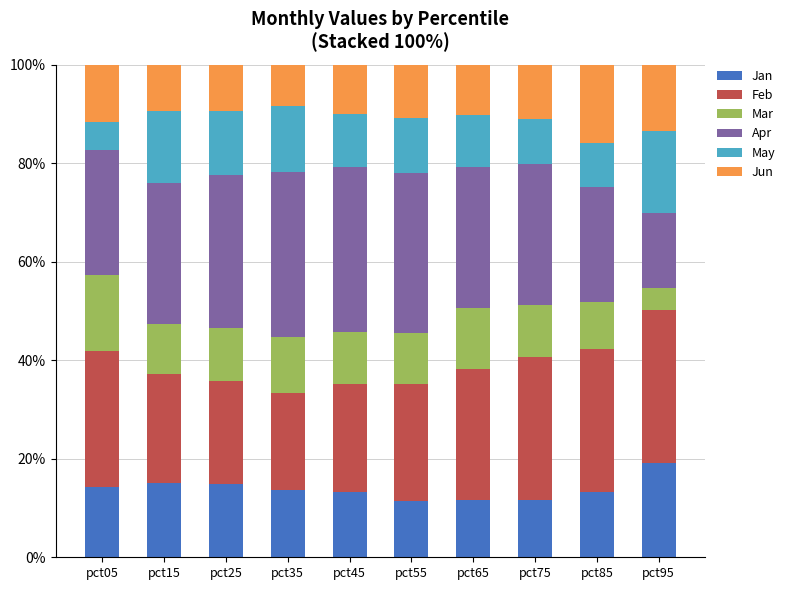

What is the difference between the Jan values at pct65 and pct25?

3.4